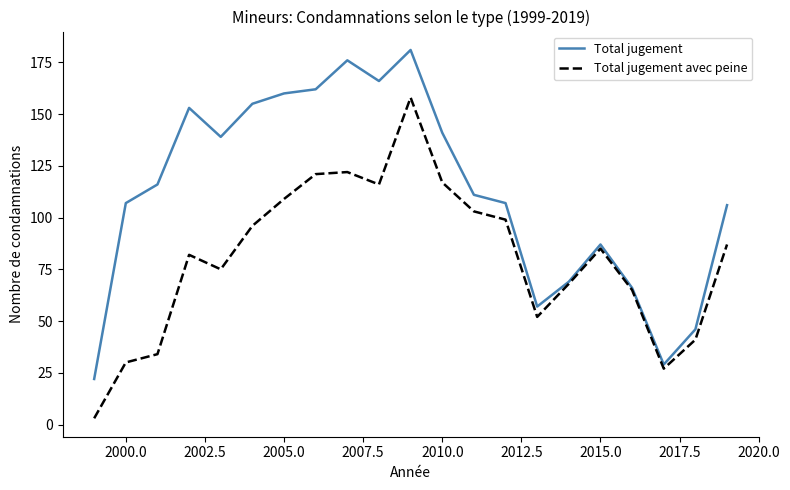

Is this an area chart (filled region under the line)?

No